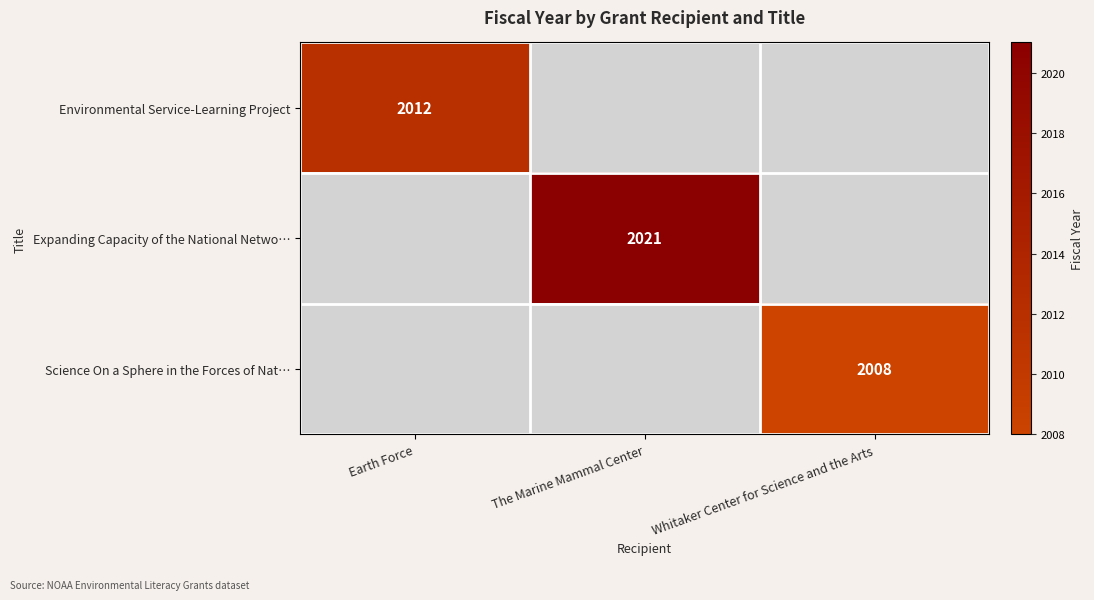

What is the smallest value displayed?

2008.0